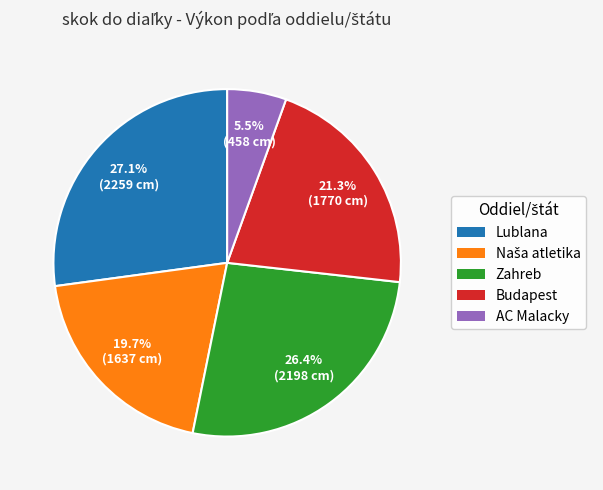

Does any single category account for the majority?

No